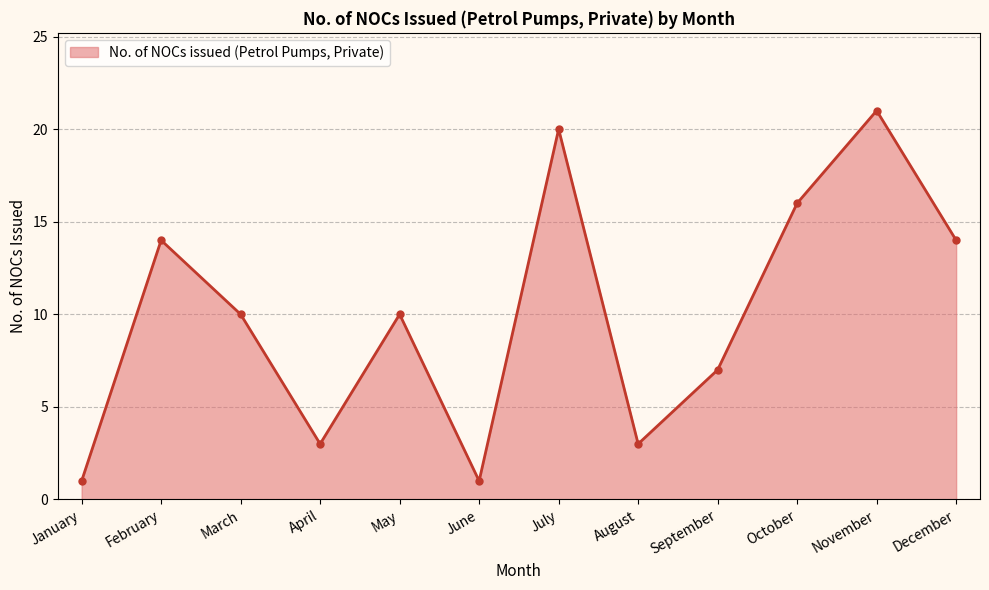

What is the greatest value displayed?

21